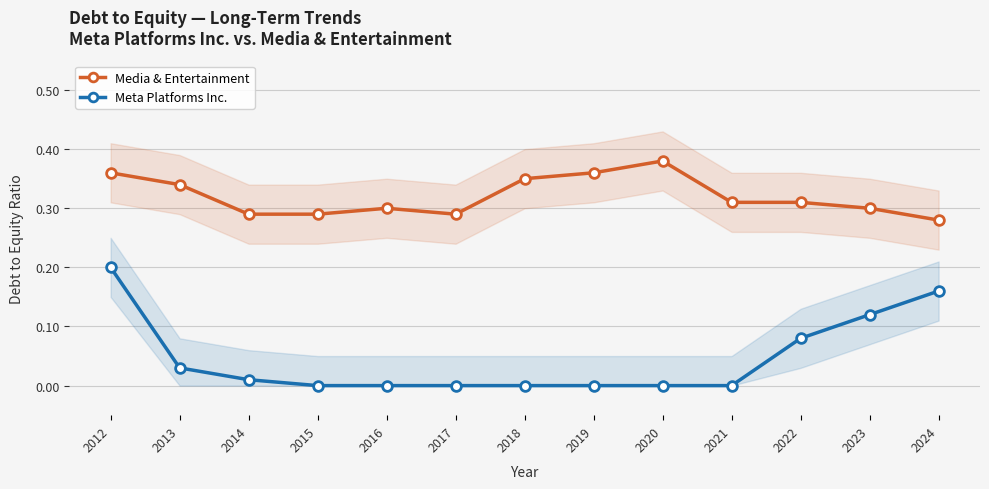

At how many categories does at least one series exceed 0?

13